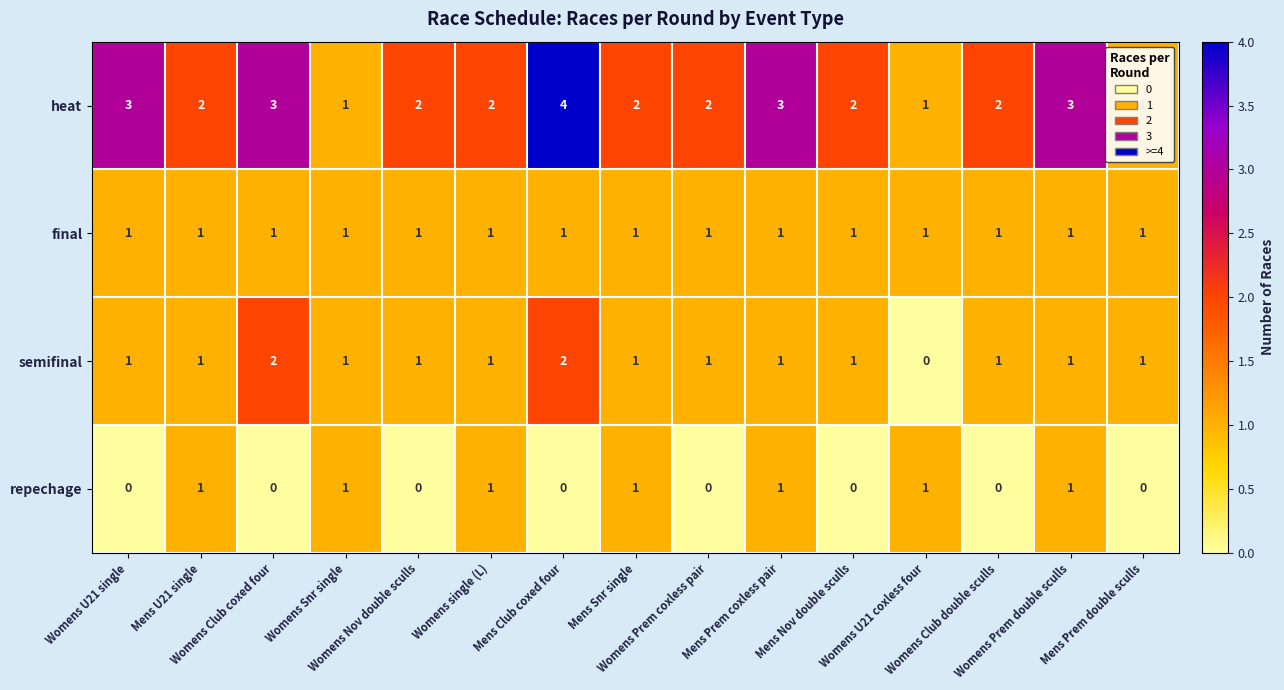

What is the difference between the highest and lowest values at Womens U21 coxless four?

1